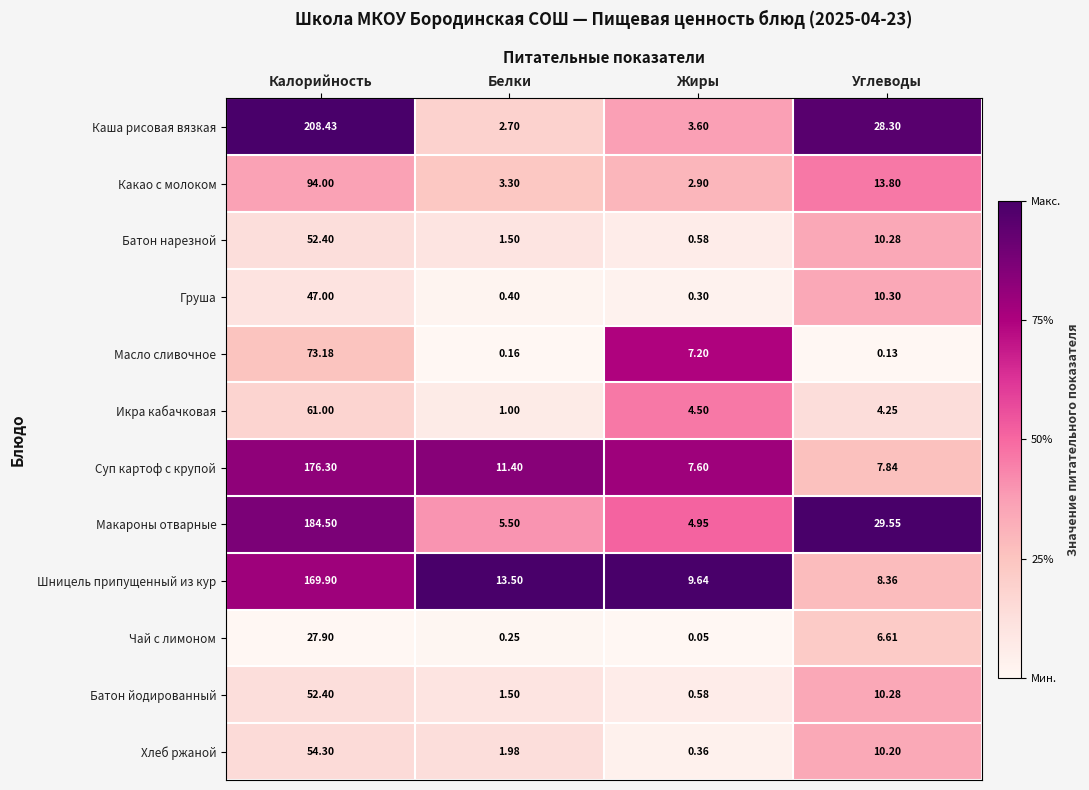

At which category is the sum across all series the highest?

Калорийность